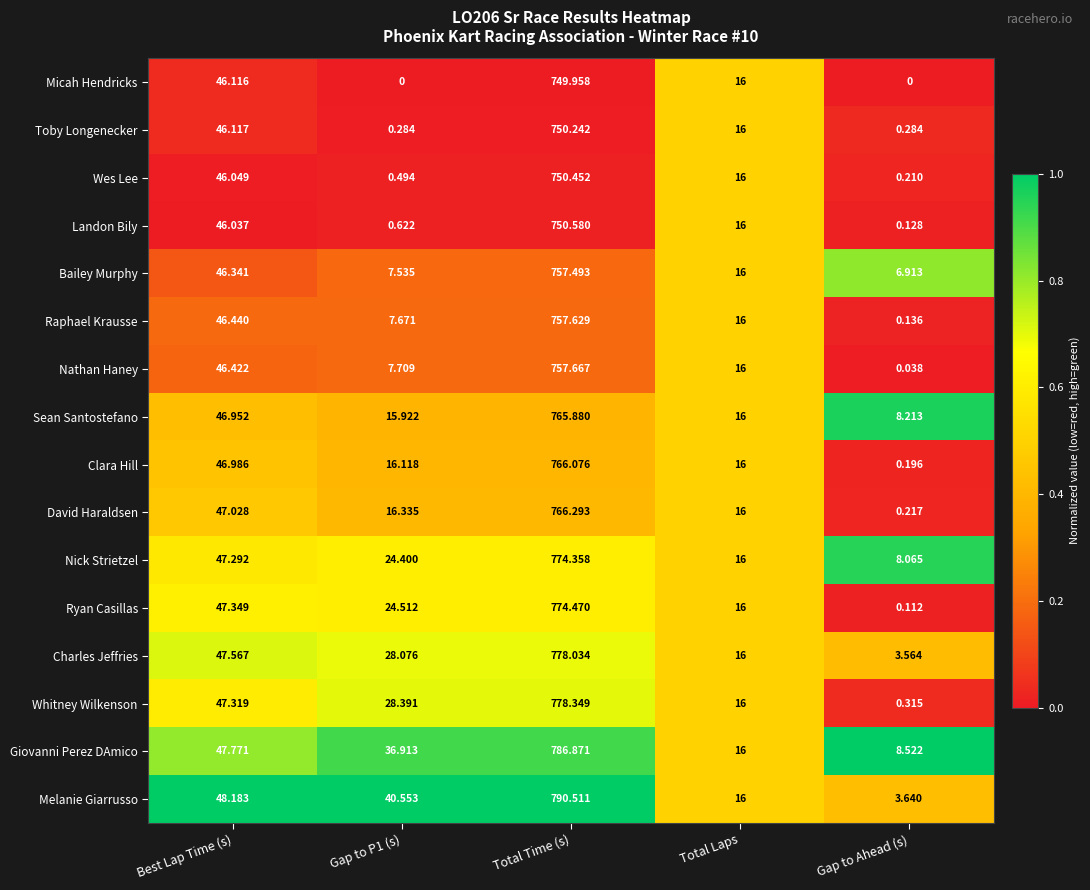

Which label corresponds to the largest value in the chart?

Total Time (s)